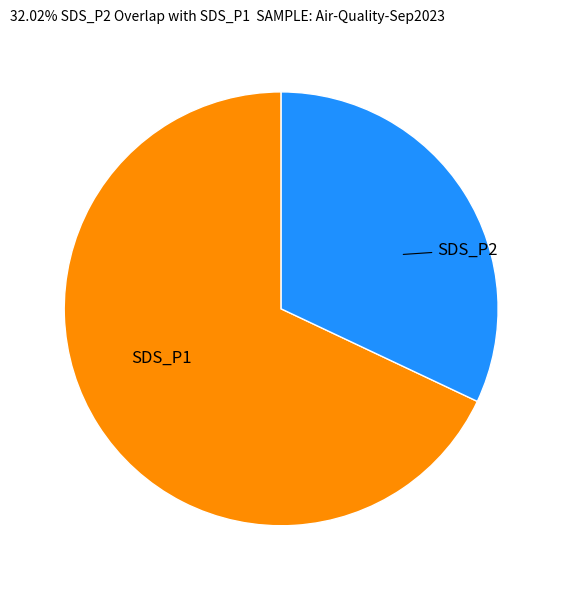

How many slices are in this pie chart?

2